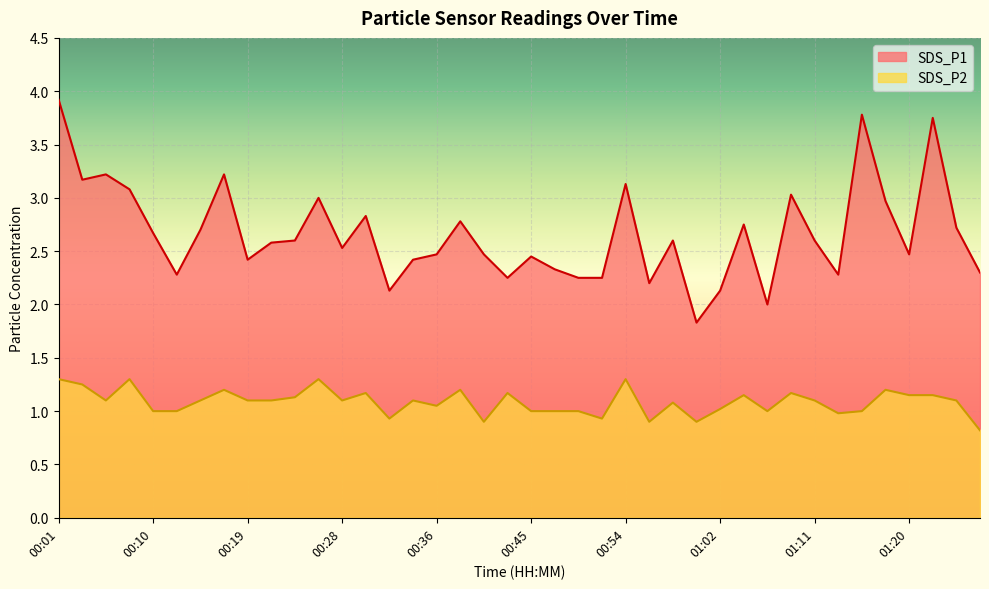

Which series has the largest range (max minus min)?

SDS_P1